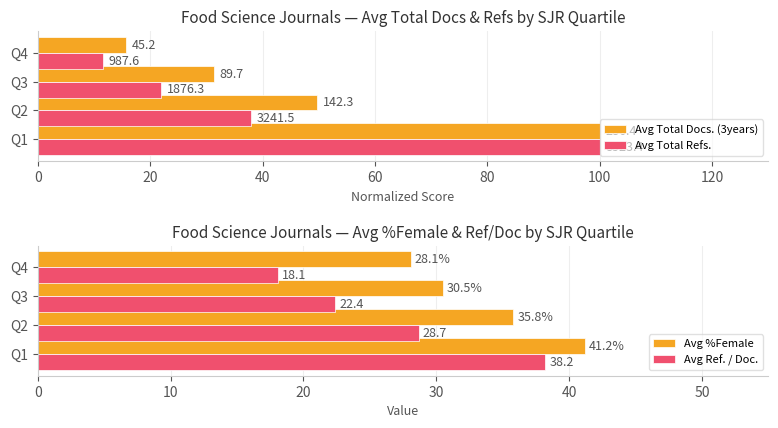

At which label does Avg %Female reach its minimum?

Q4